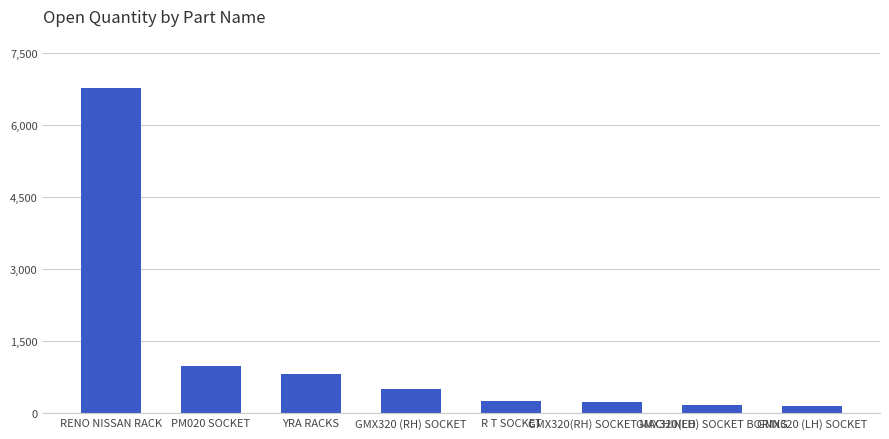

True or false: the data shows 254 at R T SOCKET.

True